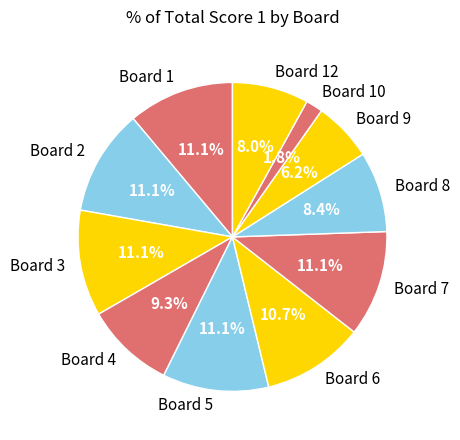

To the nearest percent, what percentage of the pie is Board 10?

2%